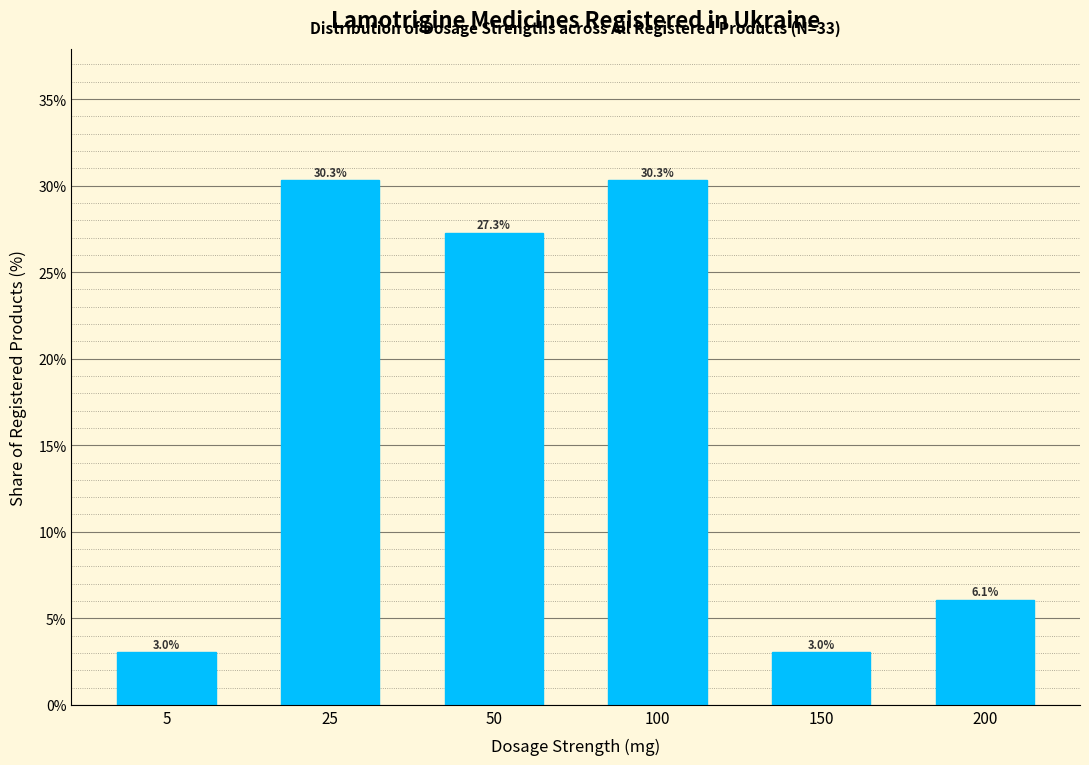

Reading left to right, list all the values displayed in this chart.

5=3.0	25=30.3	50=27.3	100=30.3	150=3.0	200=6.1